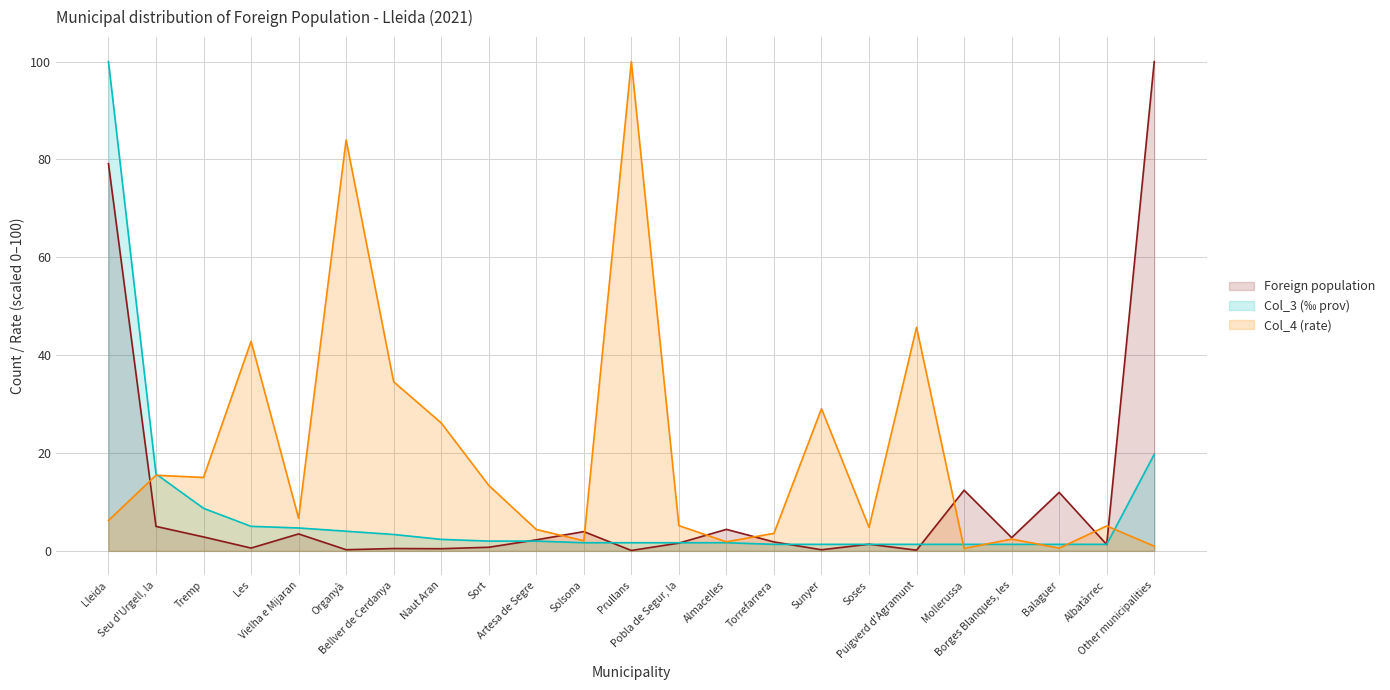

Does the chart display data point markers on the line(s)?

No